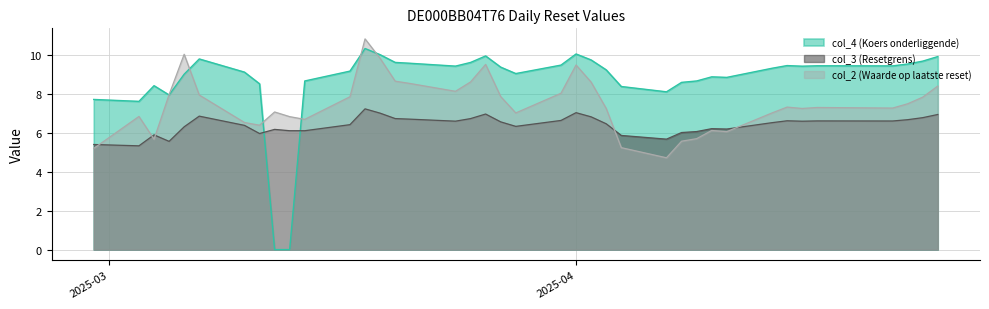

Rank the series by their average value, from highest to lowest.

col_4 (Koers onderliggende), col_2 (Waarde op laatste reset), col_3 (Resetgrens)